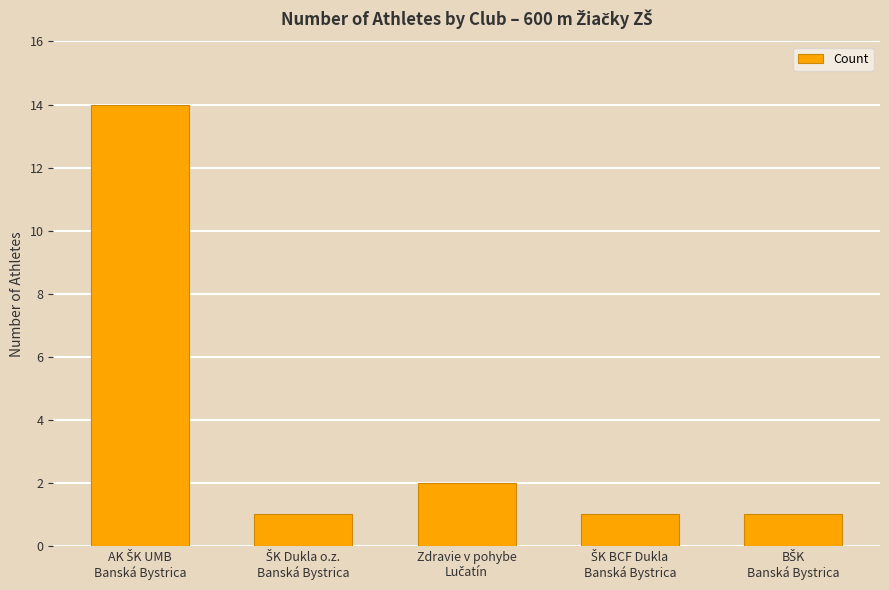

What is the average value?

4